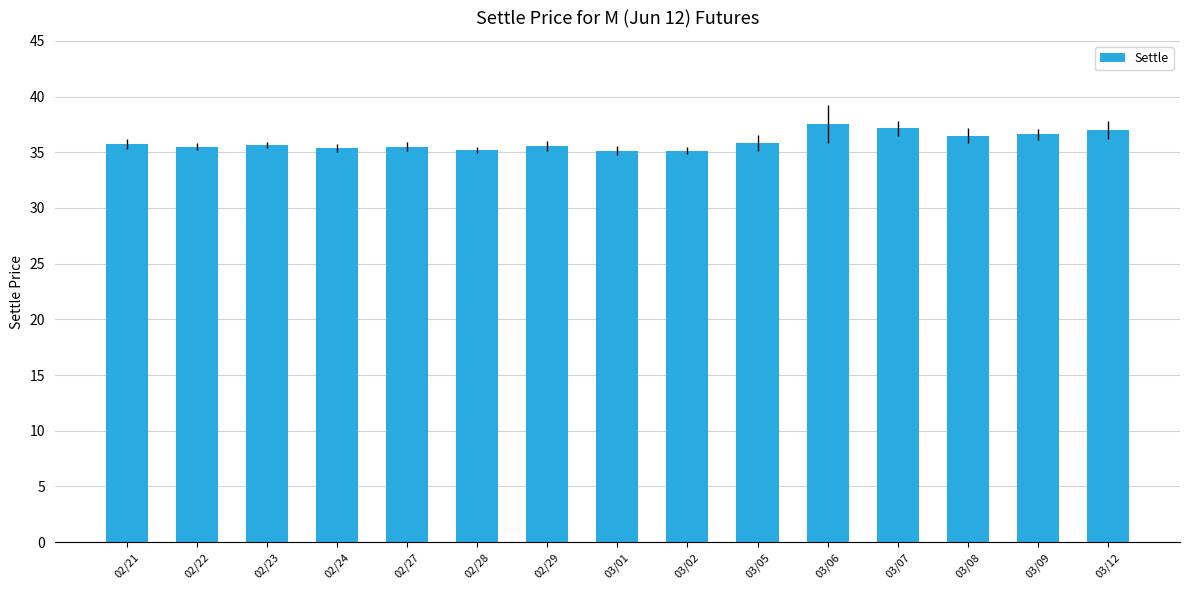

What is the sum of all values?

539.5